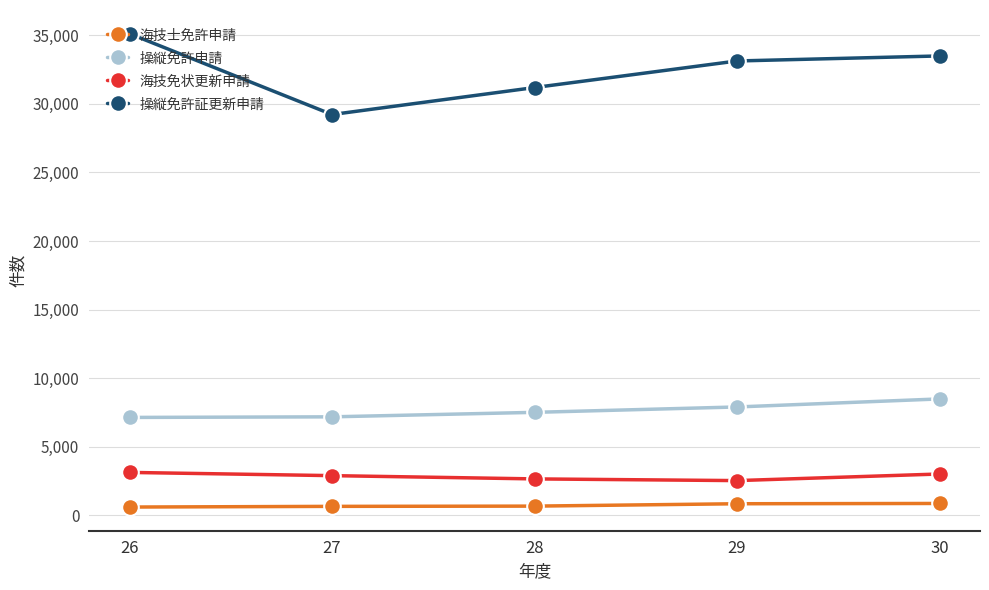

How many values in the 操縦免許申請 series are below 7506?

2